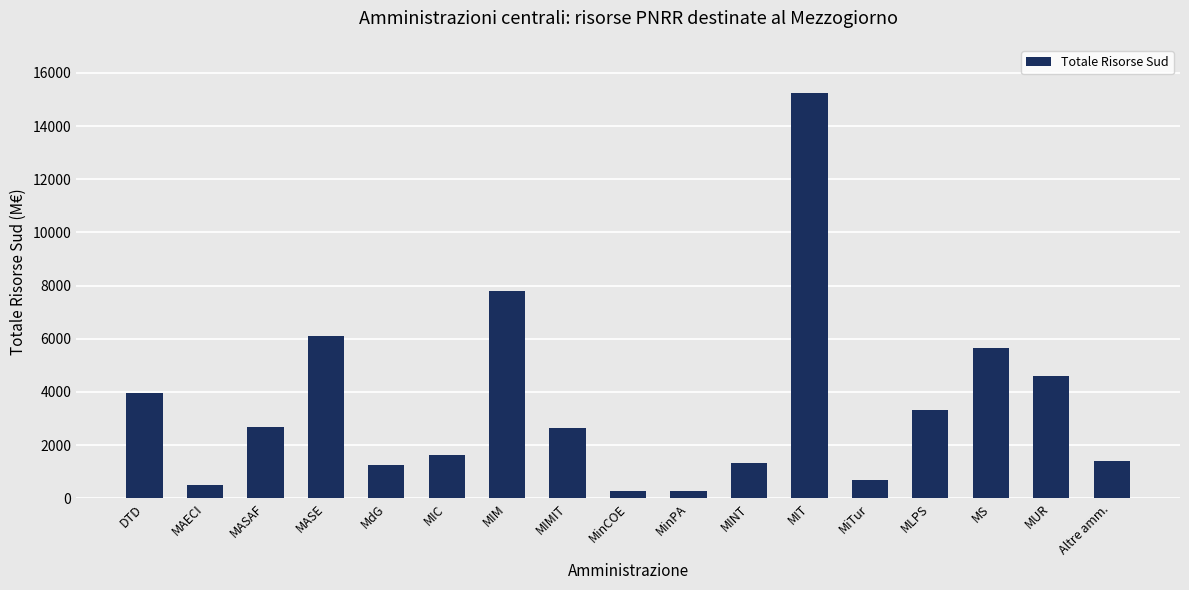

How many values are below 2654?

8